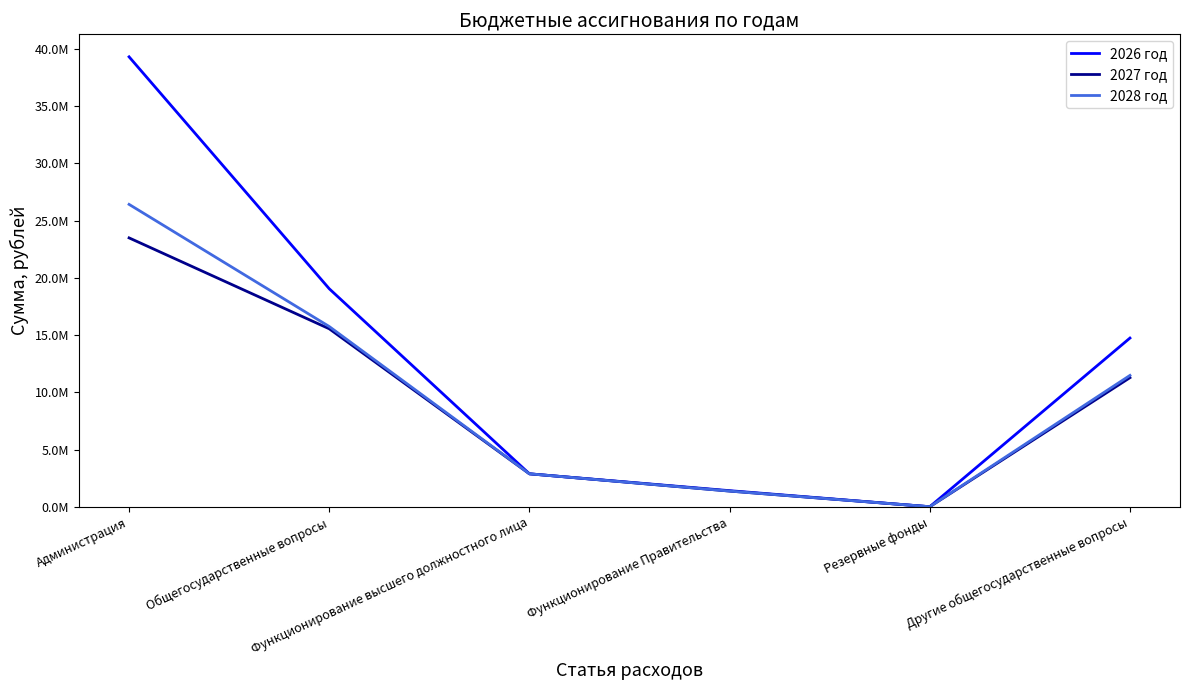

In 2026 год, how many points are lower than both neighbors (excluding endpoints)?

1